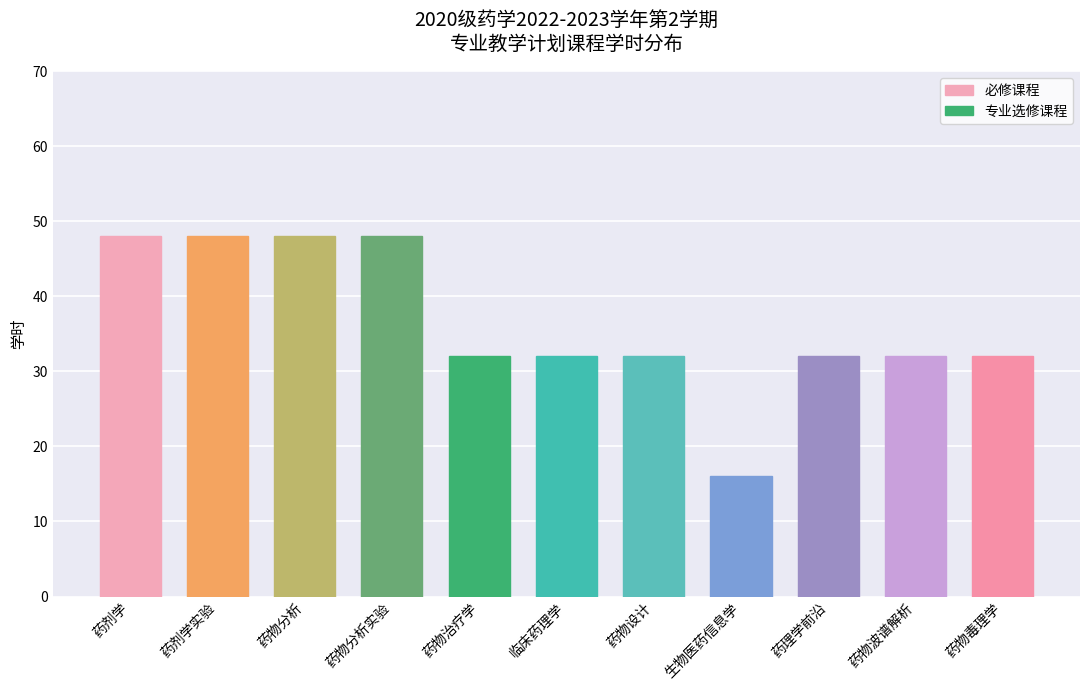

Approximately how many times larger is the value at 生物医药信息学 compared to 药剂学实验?

0.3